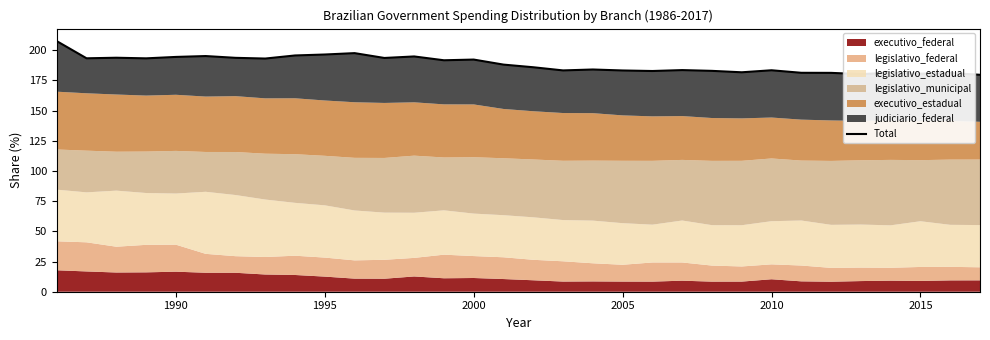

What is the minimum value shown in the chart?

179.6